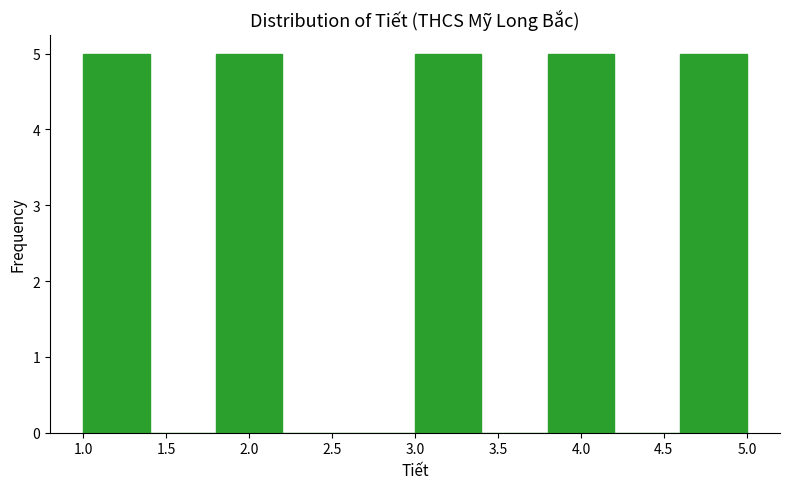

Reading left to right, list every bar in this chart as the range it spans on the x-axis followed by its height. The values are not printed on the chart, so give them approximately, as read against the axis.

1.0 to 1.4: 5
1.4 to 1.8: 0
1.8 to 2.2: 5
2.2 to 2.6: 0
2.6 to 3.0: 0
3.0 to 3.4: 5
3.4 to 3.8: 0
3.8 to 4.2: 5
4.2 to 4.6: 0
4.6 to 5.0: 5